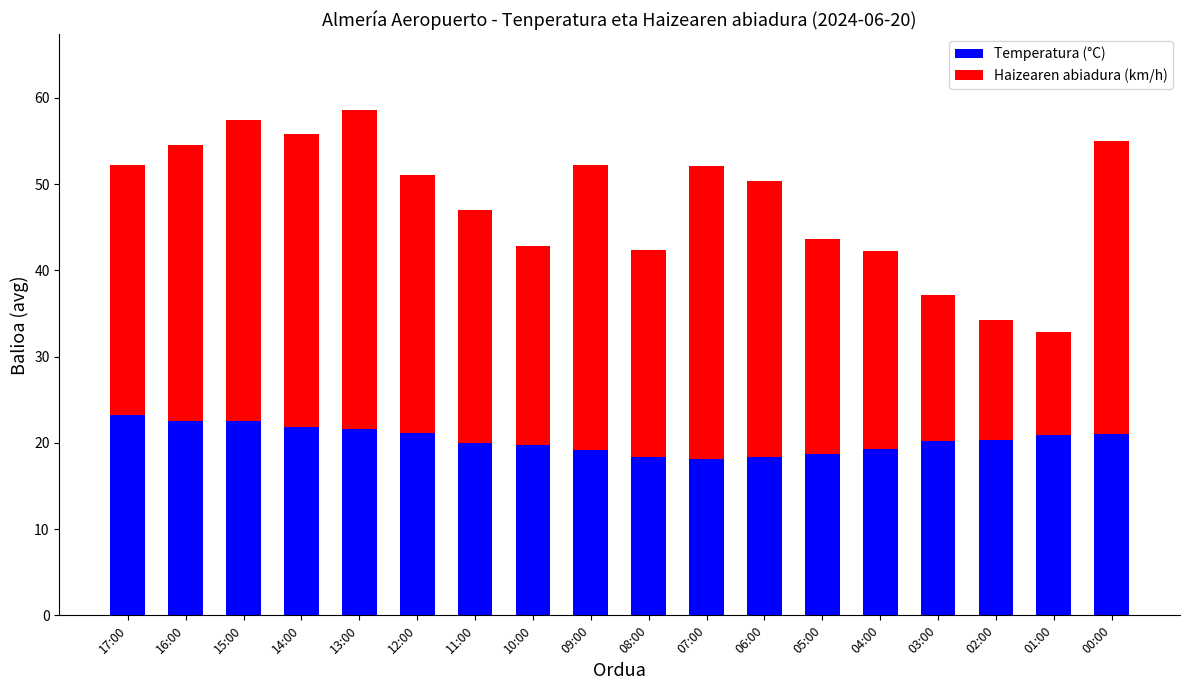

True or false: Temperatura (°C) has a value of 19.3 at 04:00.

True